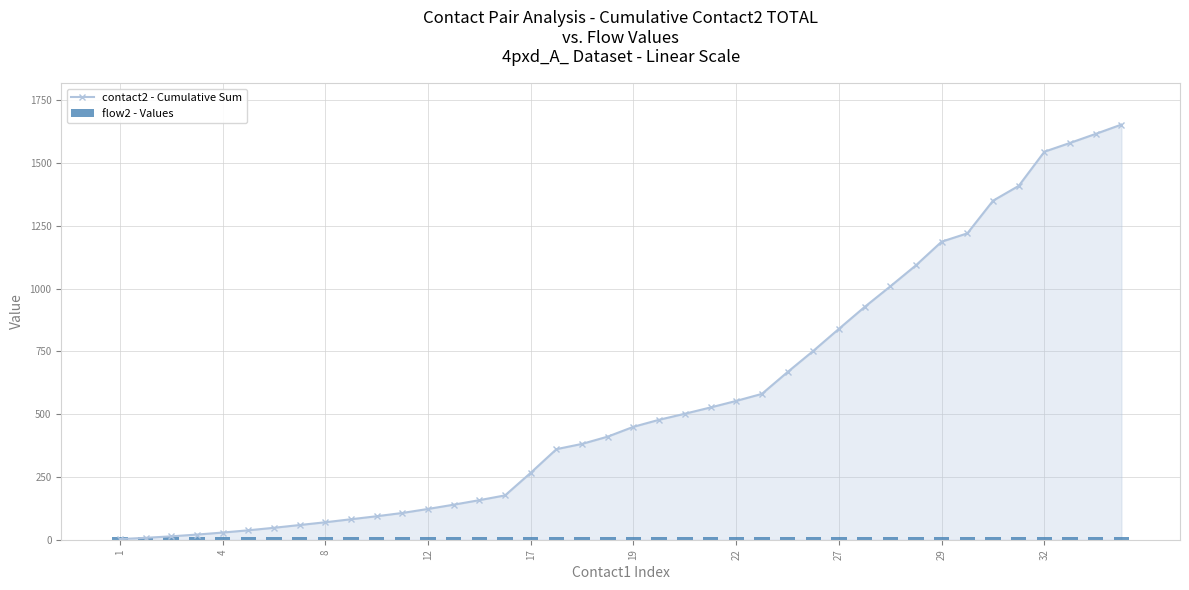

Read the flow2 - Values value at 25.

10